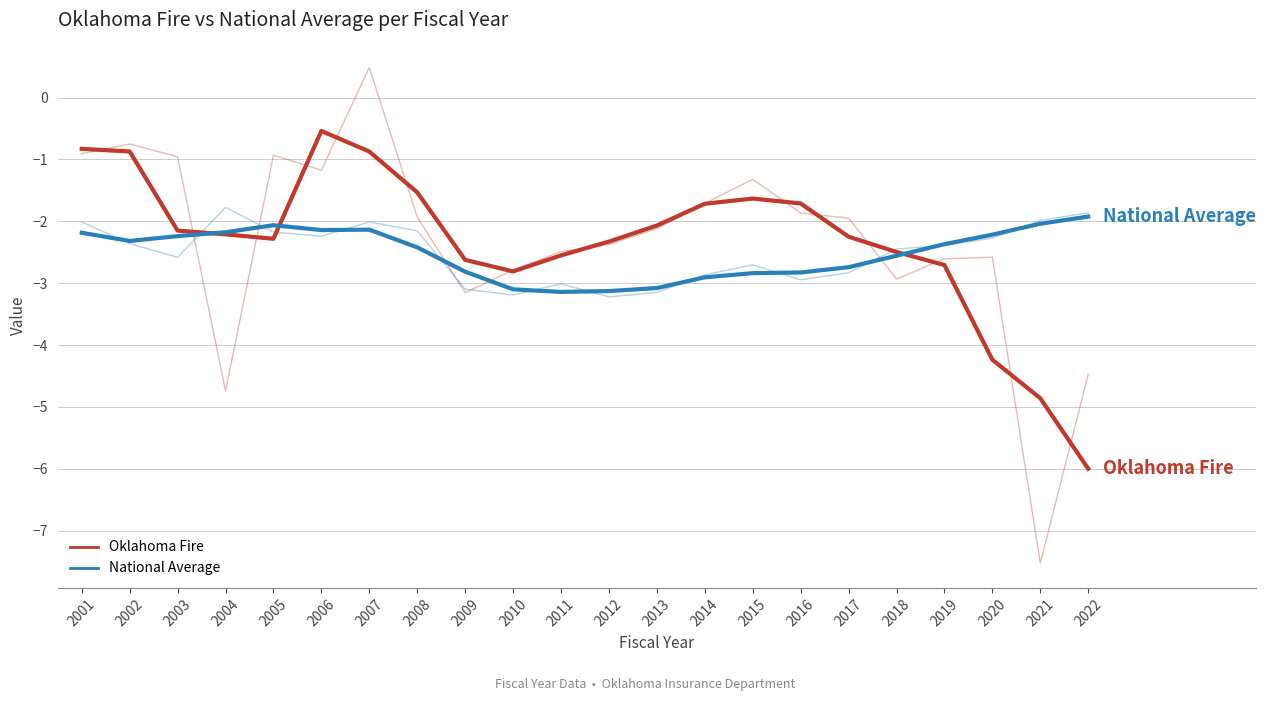

What is the total value across all series at 2012?

-5.6